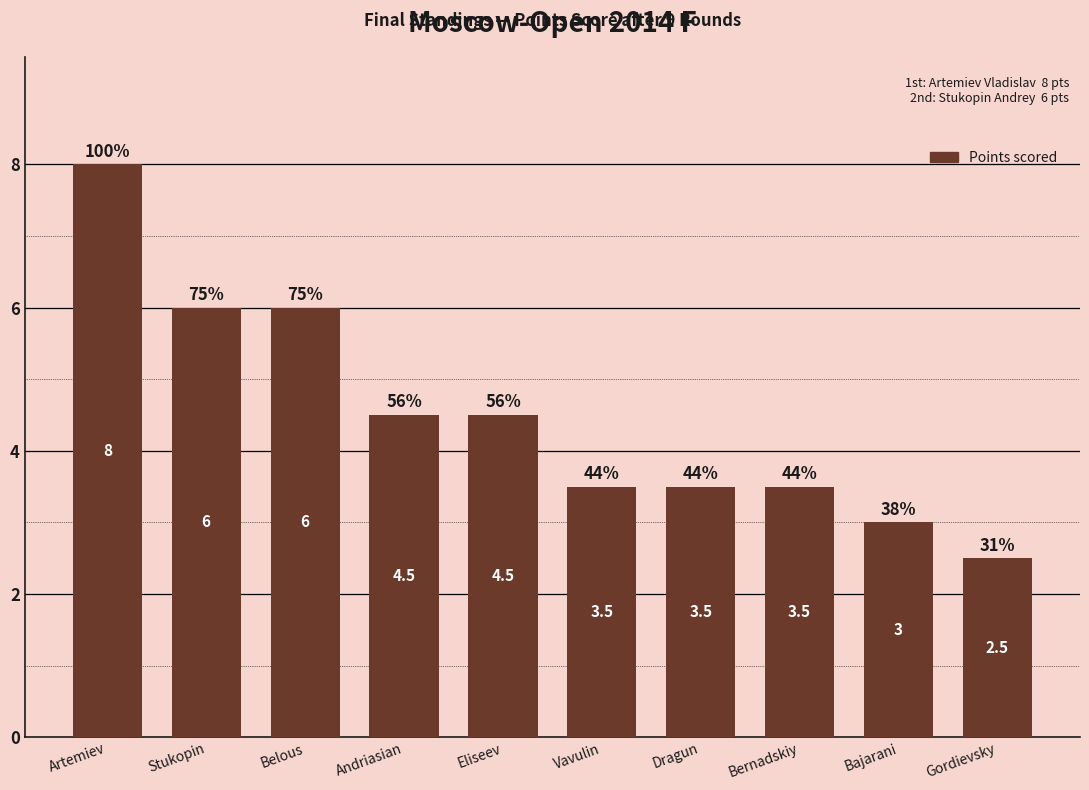

What is the change in value from Stukopin to Vavulin?

-2.5